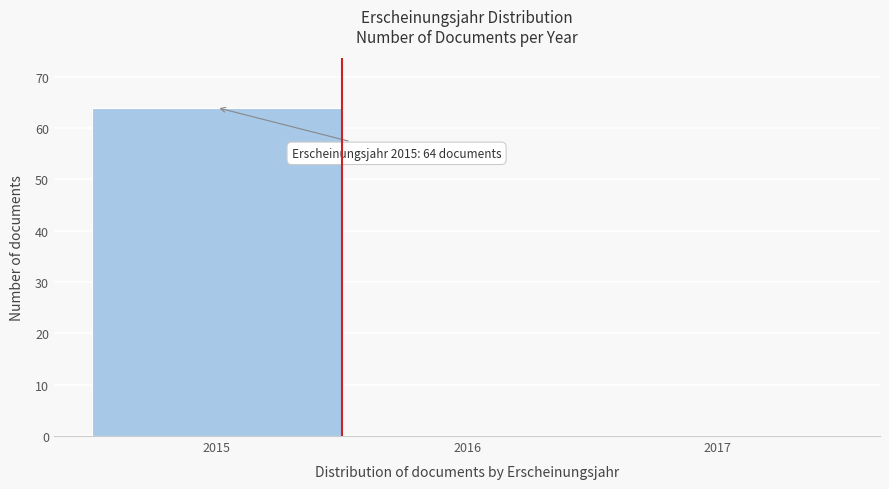

Over which range of the x-axis is the bar tallest?

2014.5 to 2015.5